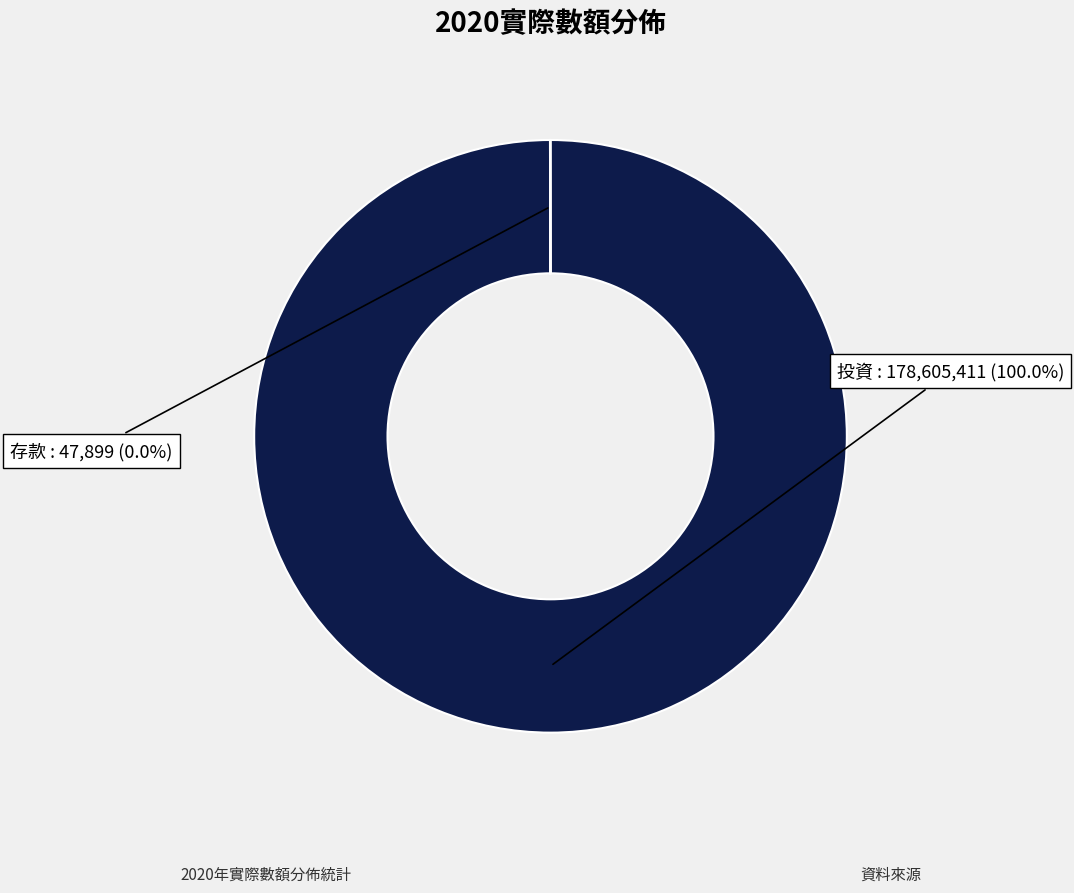

Which category has the biggest portion of the pie?

投資